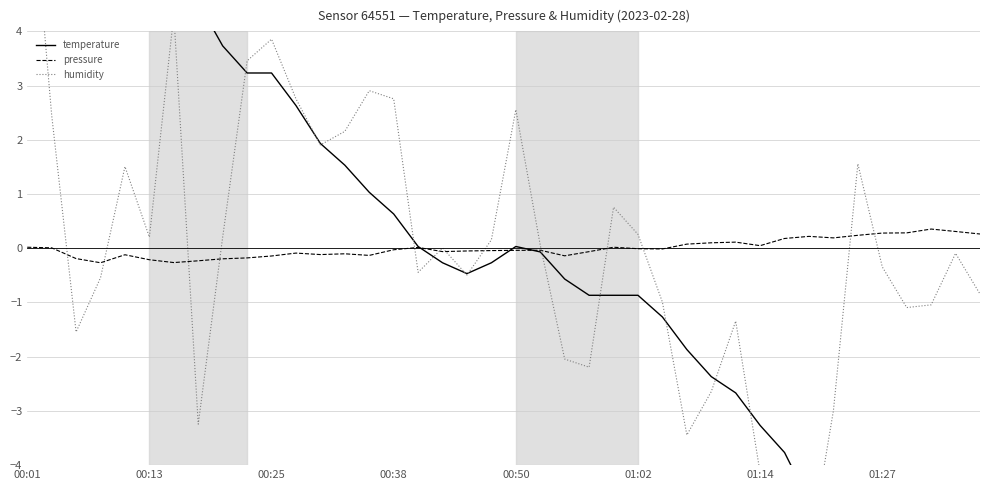

What is the minimum value for pressure?

-0.3